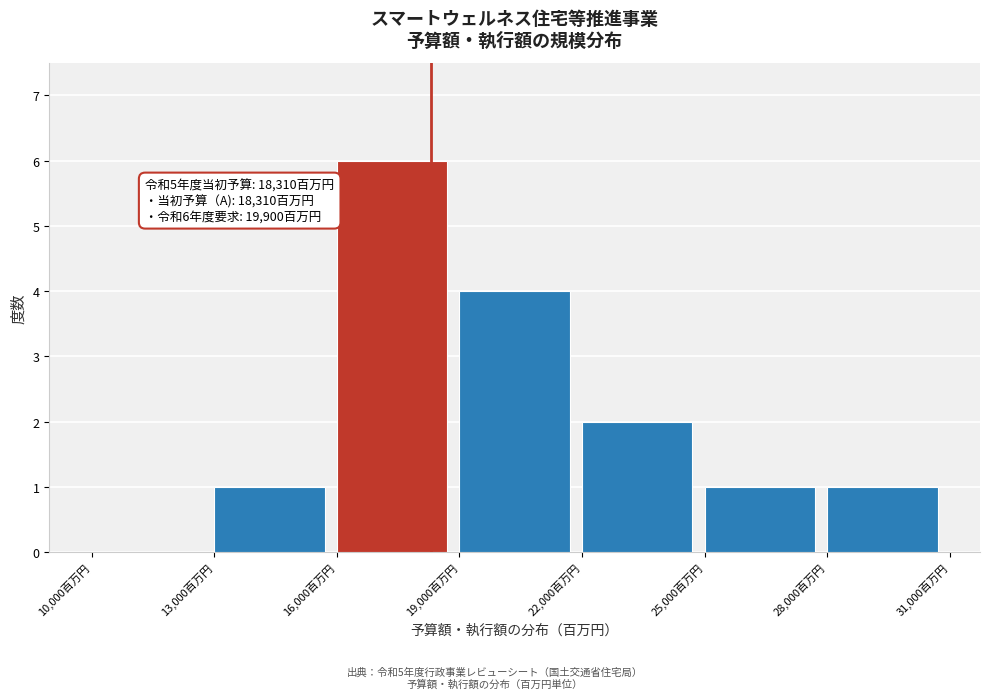

Which range on the x-axis has the tallest bar?

16000 to 19000